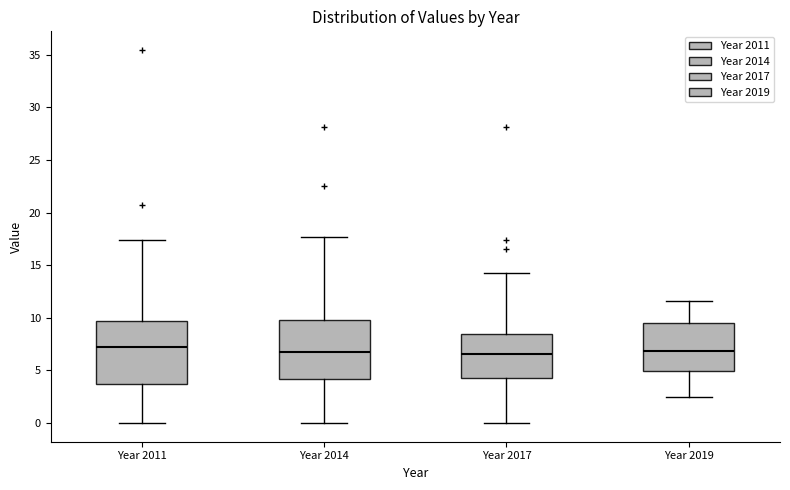

Reading left to right, transcribe this box plot: for each box, give where its median line is, the range the box spans, and where its two whiskers end, as read against the y-axis. The values are not printed on the chart, so give them approximately, as read against the axis.

Year 2011: median 7.0, box 3.5 to 9.5, whiskers 0.0 to 17.5
Year 2014: median 6.5, box 4.0 to 10.0, whiskers 0.0 to 17.5
Year 2017: median 6.5, box 4.0 to 8.5, whiskers 0.0 to 14.5
Year 2019: median 7.0, box 5.0 to 9.5, whiskers 2.5 to 11.5